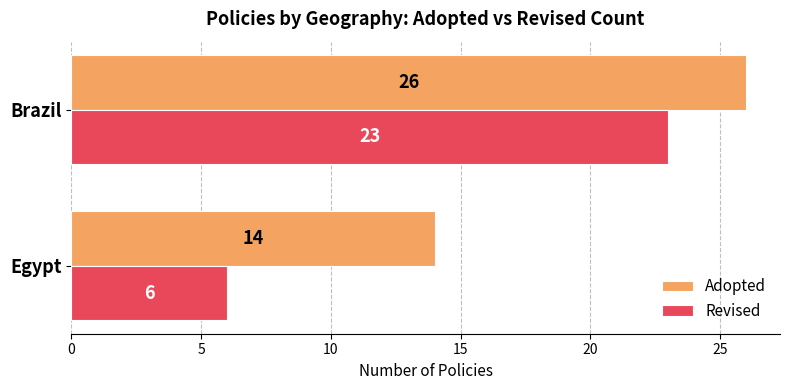

The Revised series shows 6 at Egypt. True or false?

True